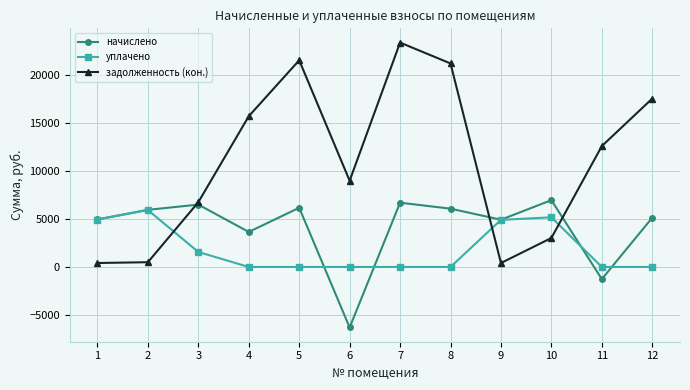

What is the value of the начислено point at the 3rd from the left?

6488.6